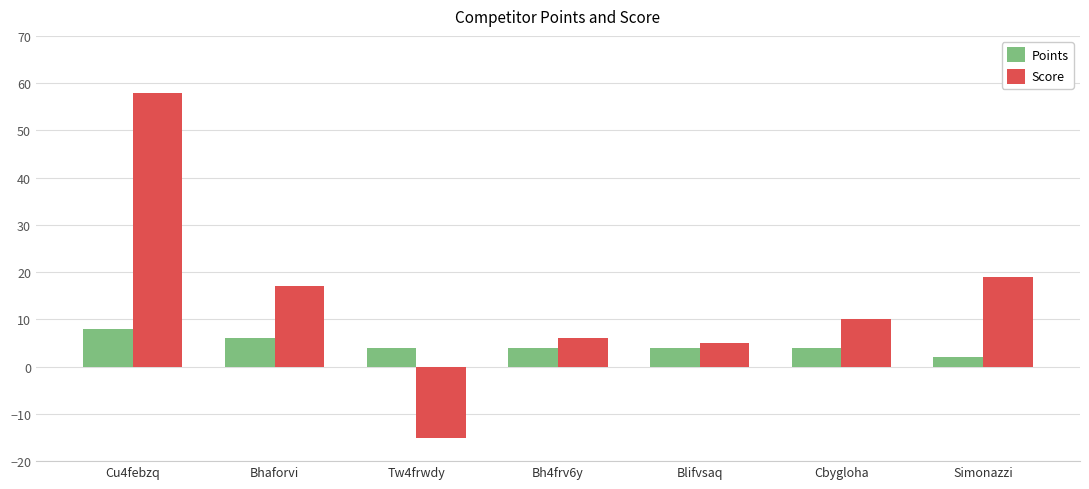

Rank the series at Tw4frwdy from highest to lowest value.

Points, Score